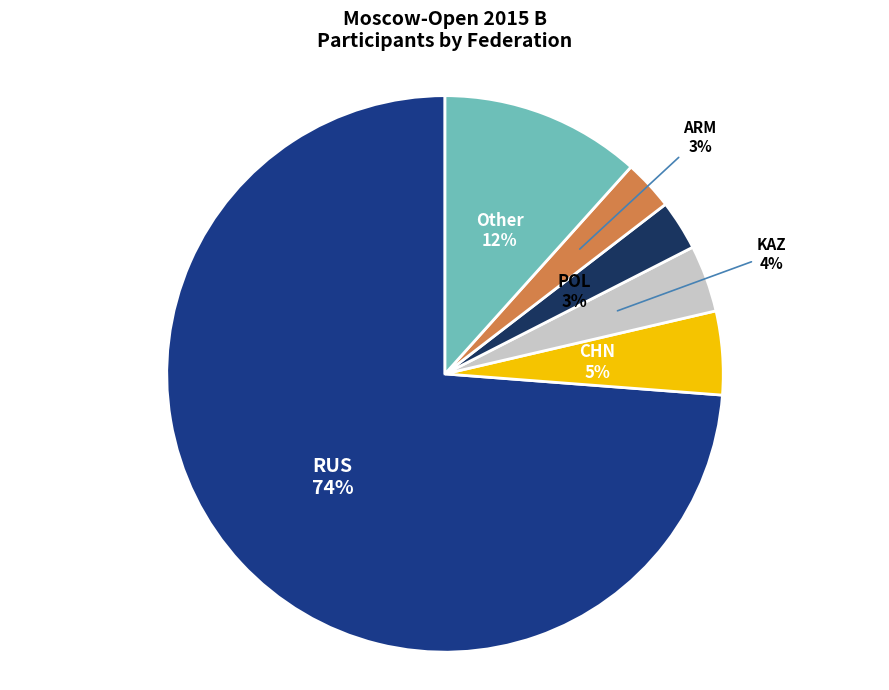

Count the number of slices in the pie.

6